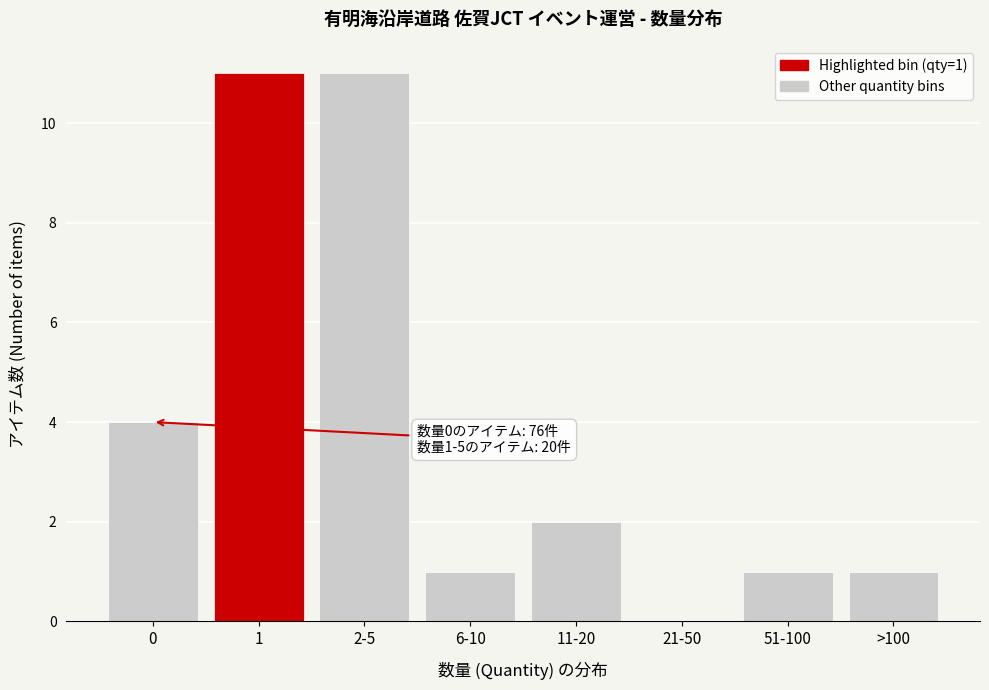

Reading left to right, what are all the values shown in this chart?

0=4	1=11	2-5=11	6-10=1	11-20=2	21-50=0	51-100=1	>100=1